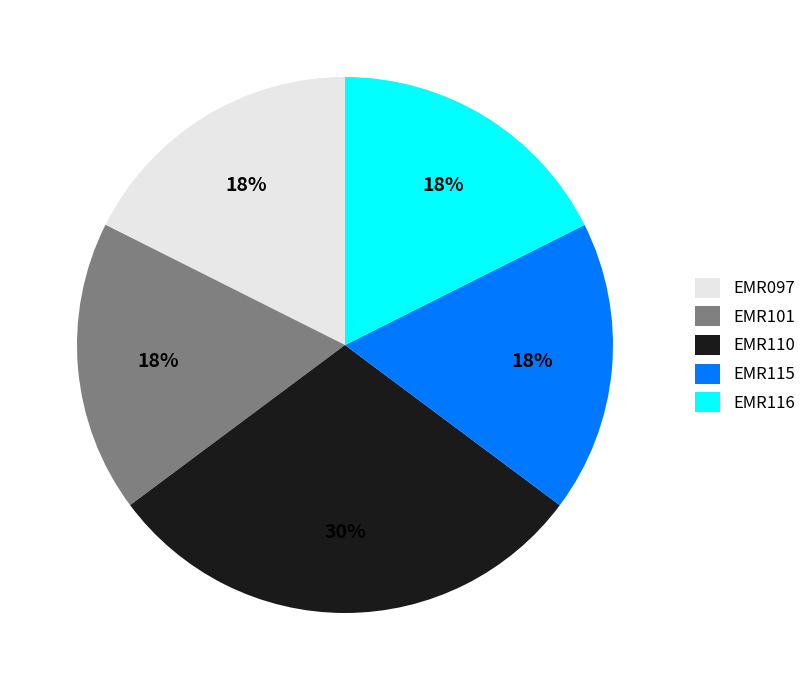

Combined, do EMR116 and EMR097 account for over 50%?

No